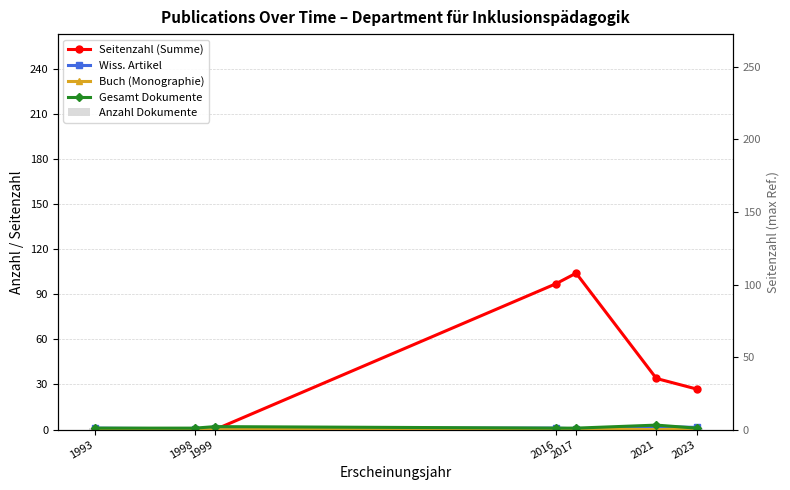

What is the highest value of the Wiss. Artikel series?

2.0